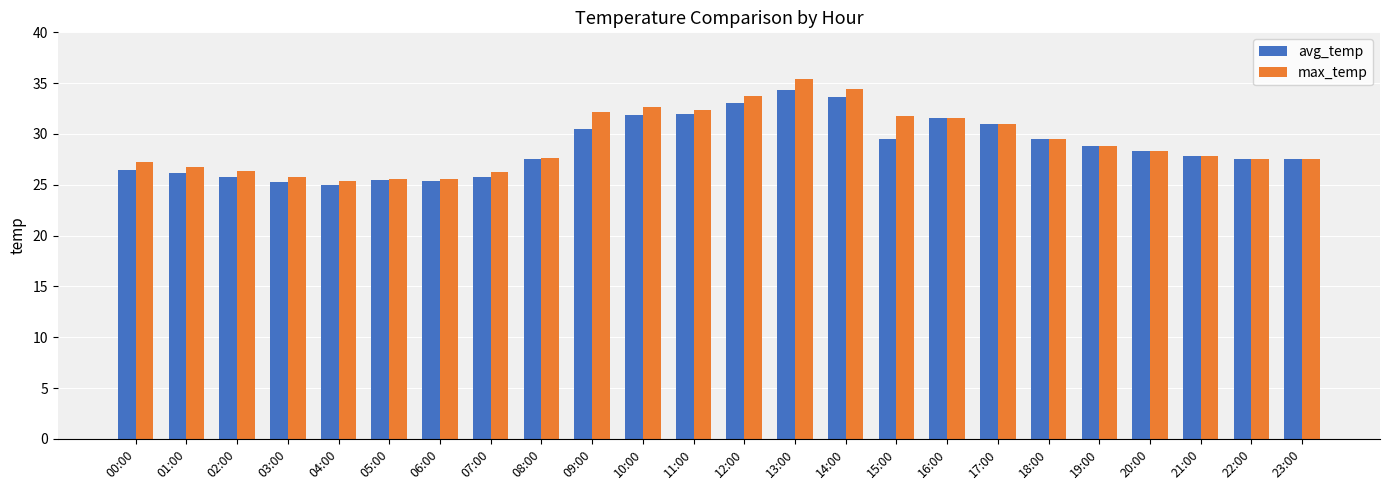

The max_temp series shows 7.3 at 10:00. True or false?

False